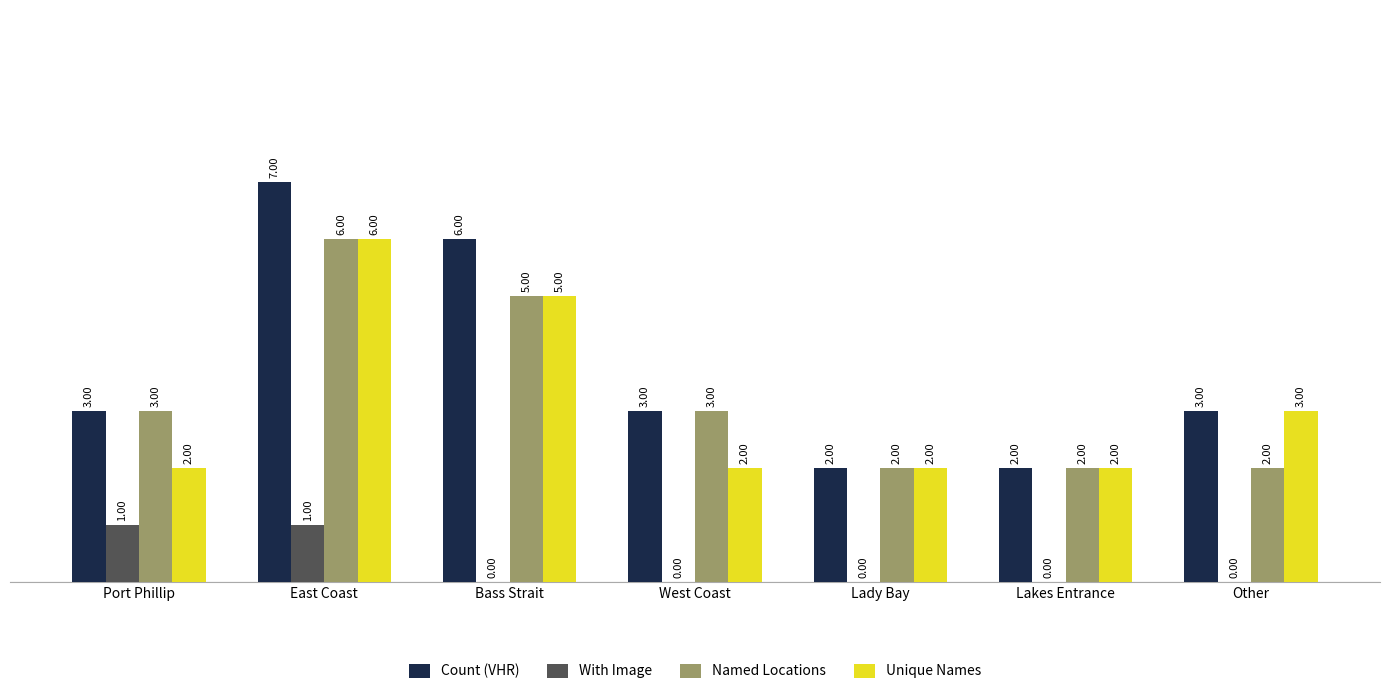

What is the maximum value shown in the chart?

7